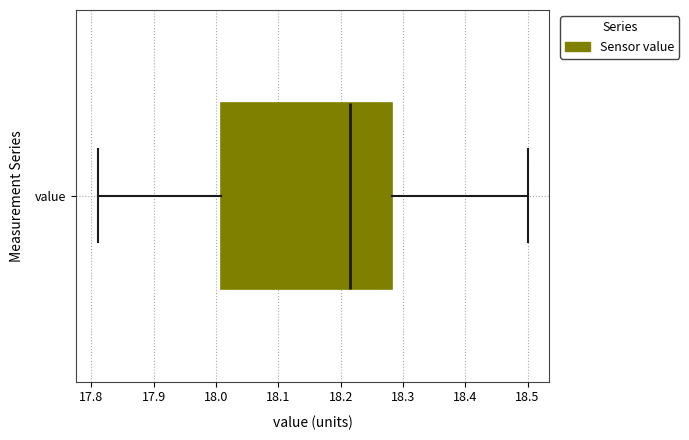

Read this box plot against the x-axis: the position of the median line, the range covered by the box, and the ends of both whiskers. The values are not printed on the chart, so give them approximately, as read against the axis.

median 18.22, box 18.01 to 18.28, whiskers 17.81 to 18.50